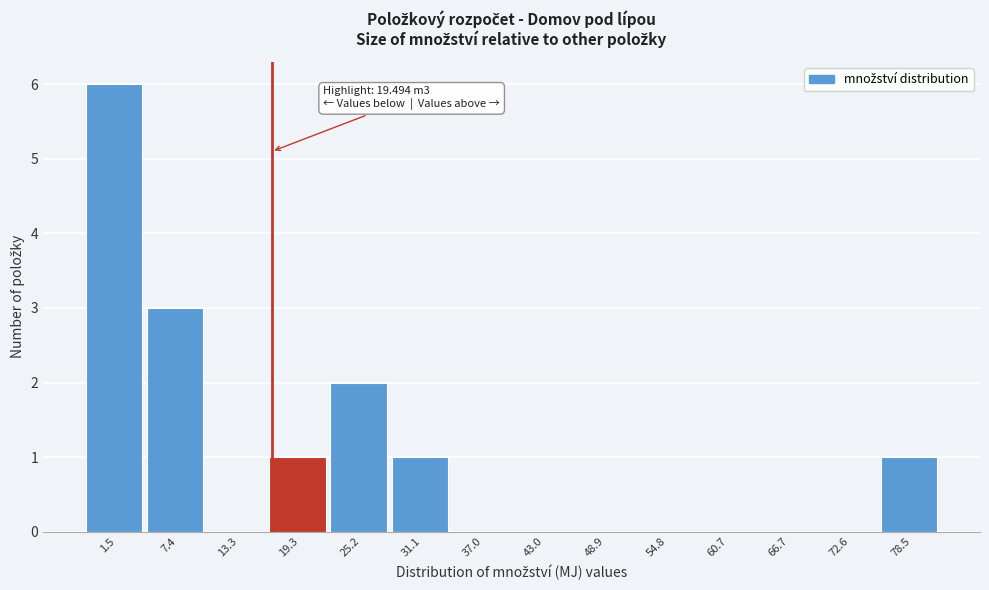

Reading left to right, transcribe all the data shown in this chart.

1.5=6	7.4=3	13.3=0	19.3=1	25.2=2	31.1=1	37.0=0	43.0=0	48.9=0	54.8=0	60.7=0	66.7=0	72.6=0	78.5=1